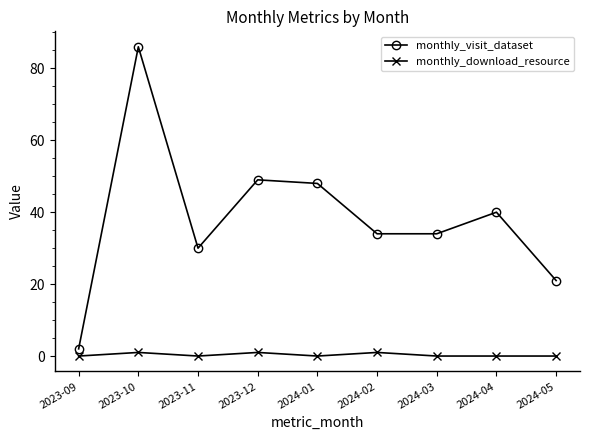

Rank the series at 2024-03 from lowest to highest value.

monthly_download_resource, monthly_visit_dataset